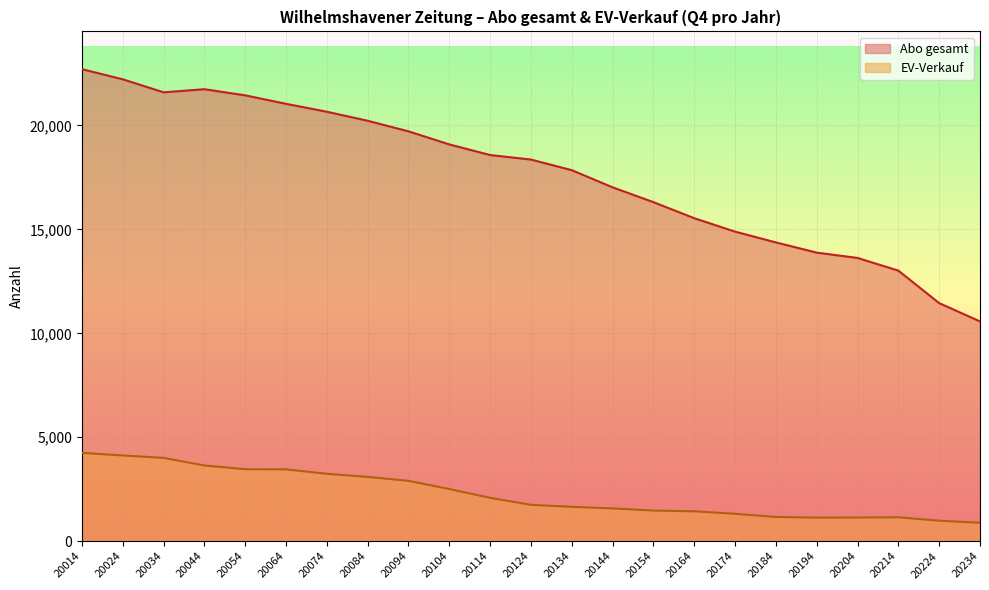

Does the chart display data point markers on the line(s)?

No